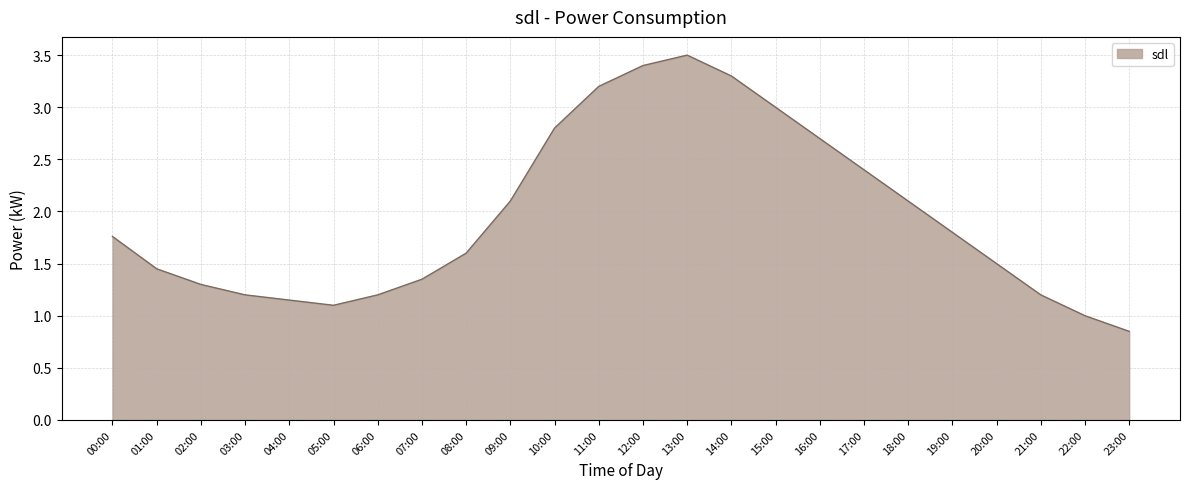

True or false: the data shows 1.2 at 23:00.

False